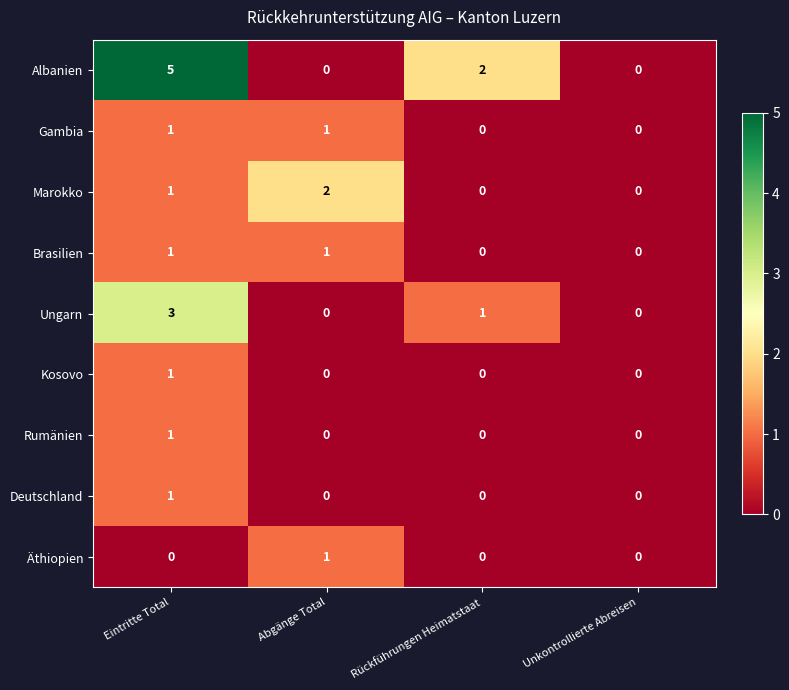

Is it true that Albanien equals 0 at Abgänge Total?

True